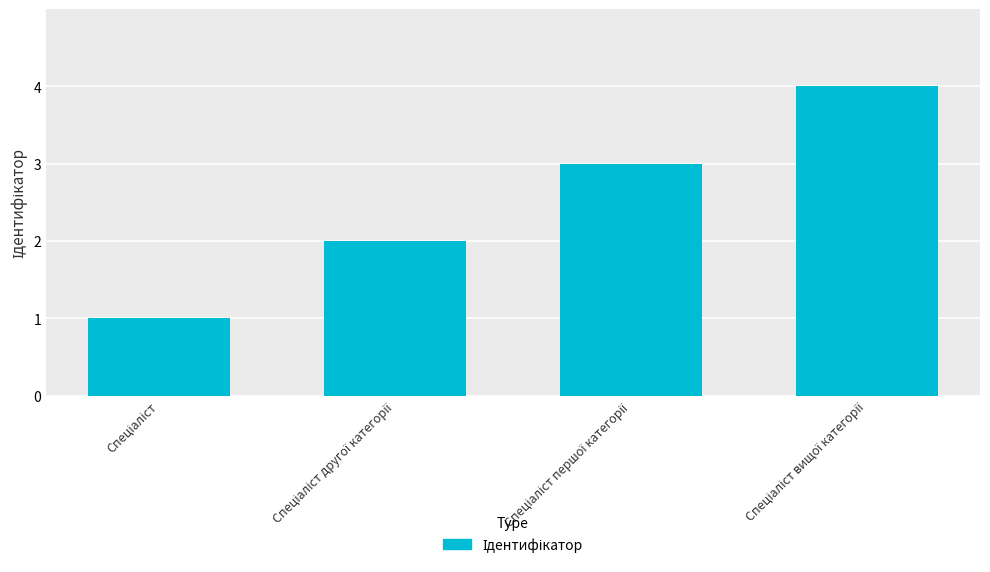

What is the difference between the maximum and minimum values?

3